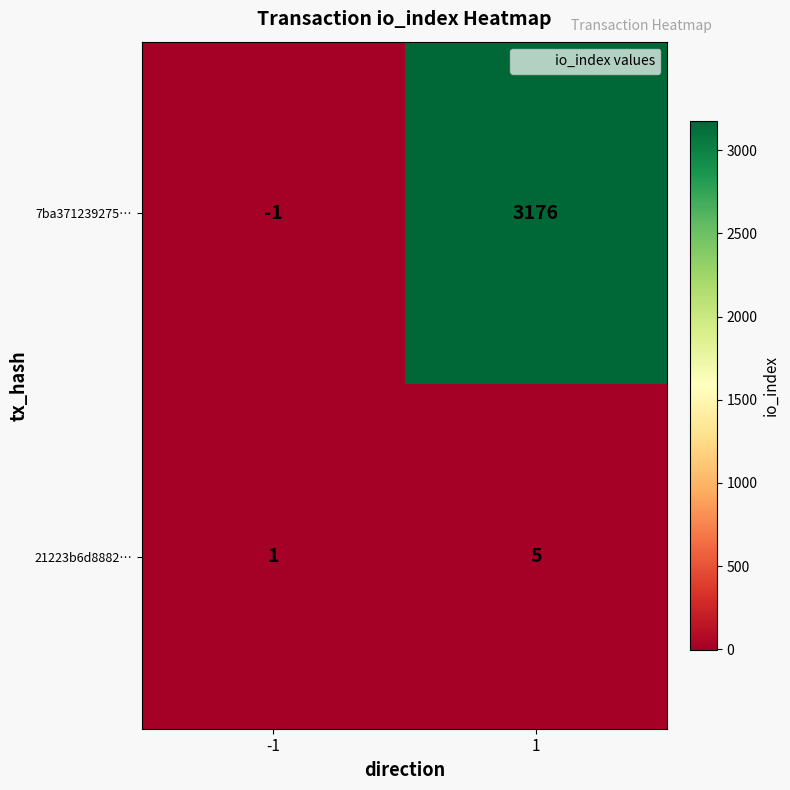

What is the total value across all series at 1?

3181